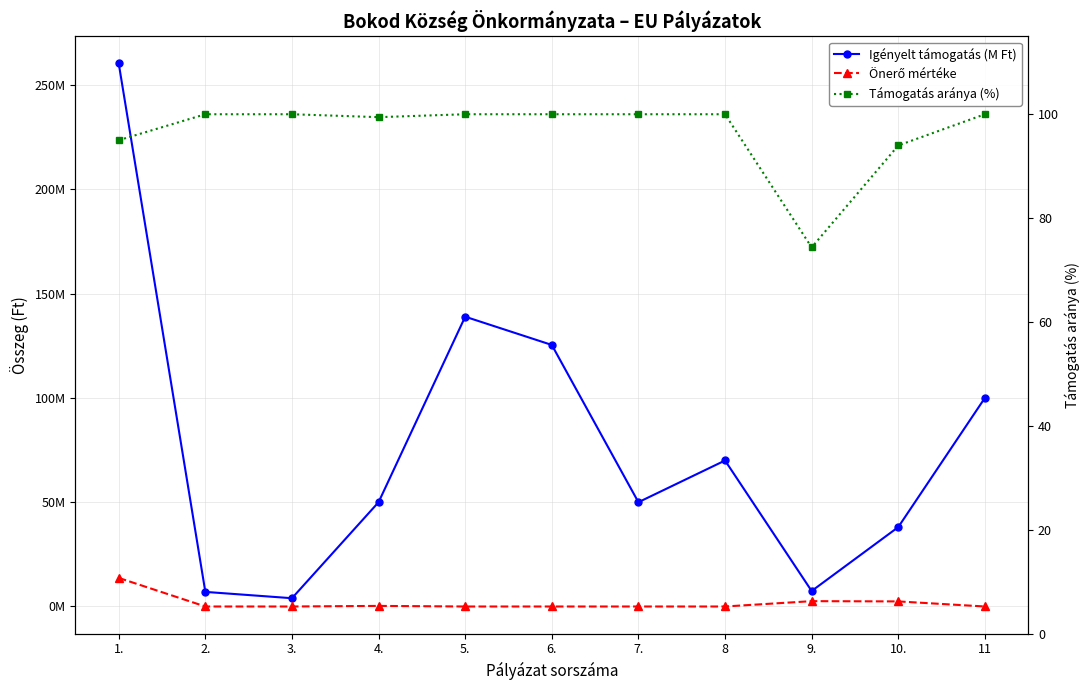

True or false: Támogatás aránya (%) and Önerő mértéke intersect in this chart.

True